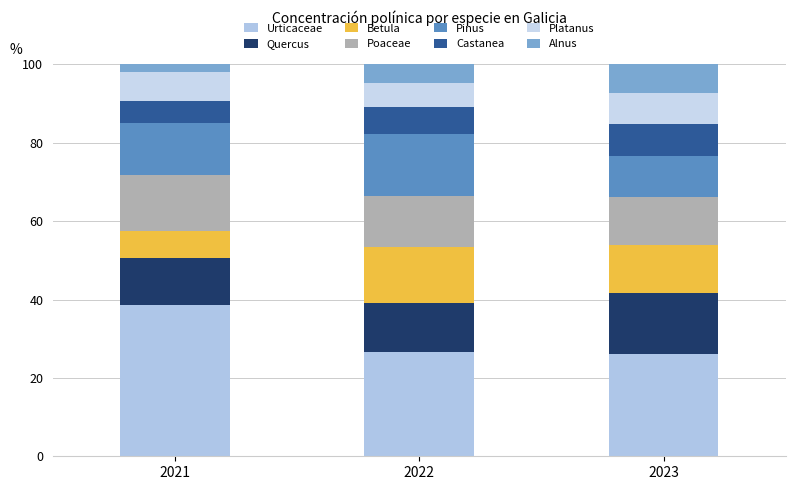

What are all the series names shown in the legend?

Urticaceae, Quercus, Betula, Poaceae, Pinus, Castanea, Platanus, Alnus